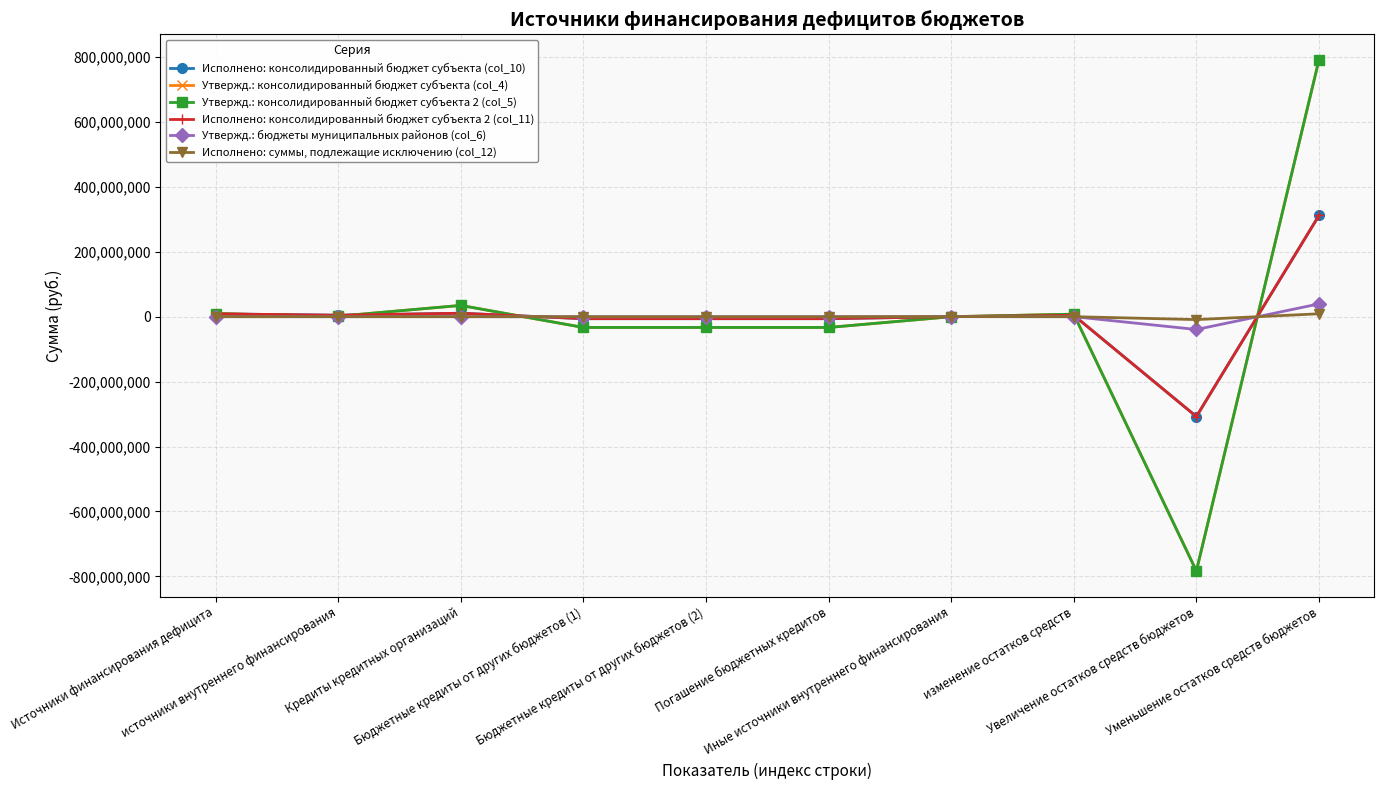

At which label does Исполнено: консолидированный бюджет субъекта (col_10) reach its peak?

Уменьшение остатков средств бюджетов